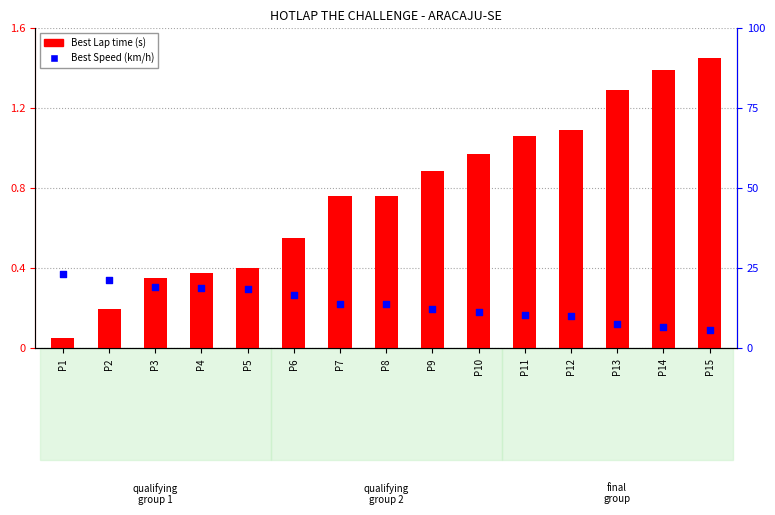

At how many categories does at least one series exceed 22?

1